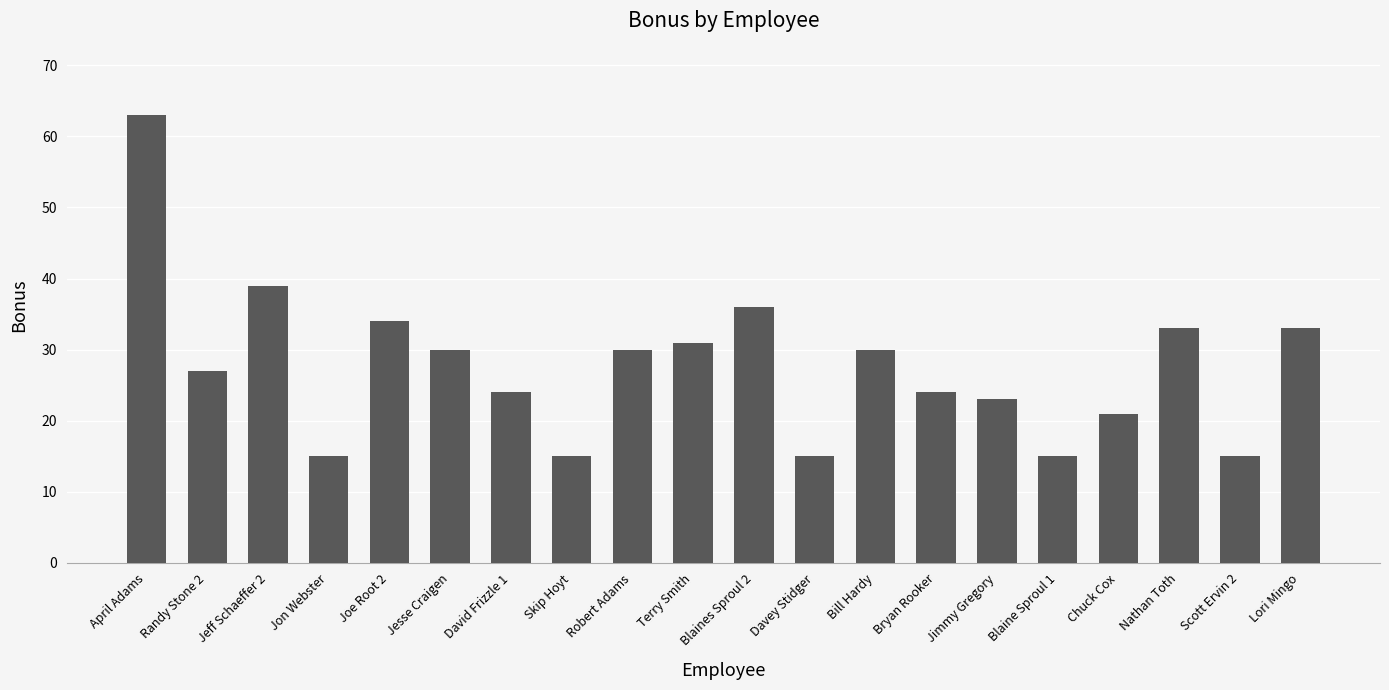

What is the smallest value displayed?

15